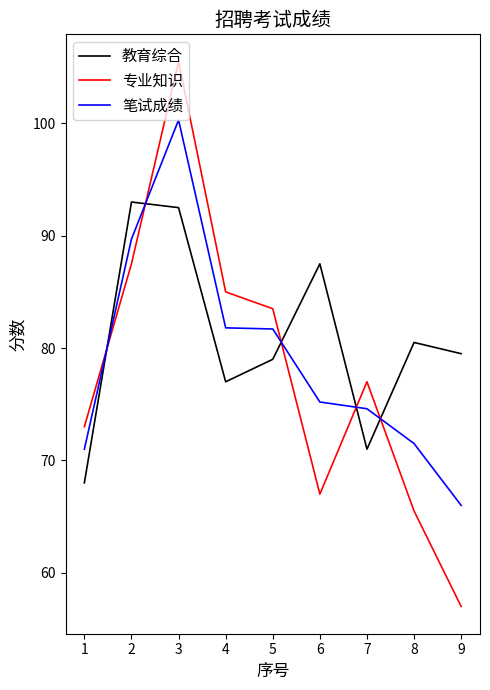

Count the number of categories in the chart.

9